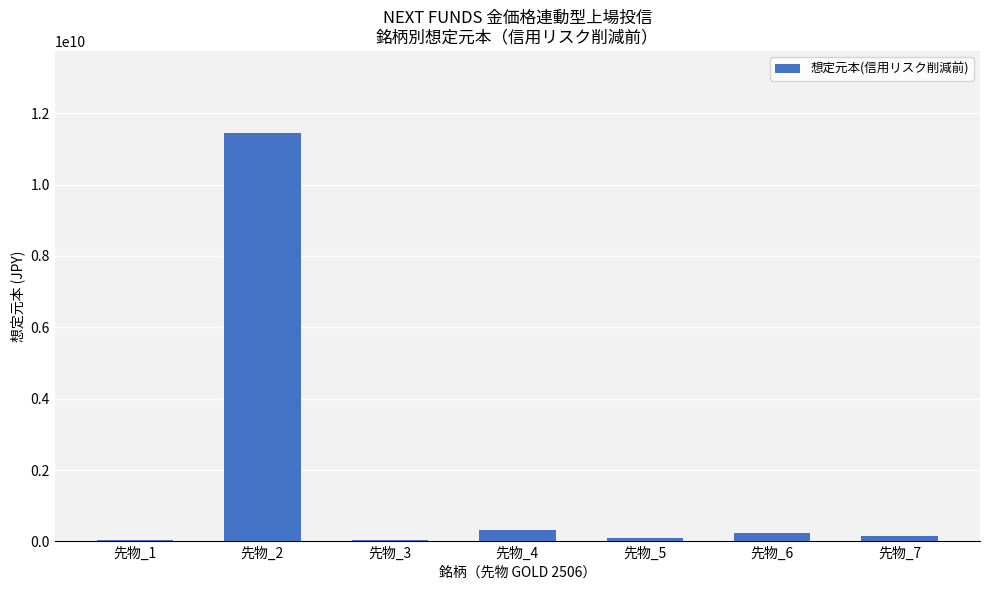

Is it true that the value at 先物_1 is 46565012?

True